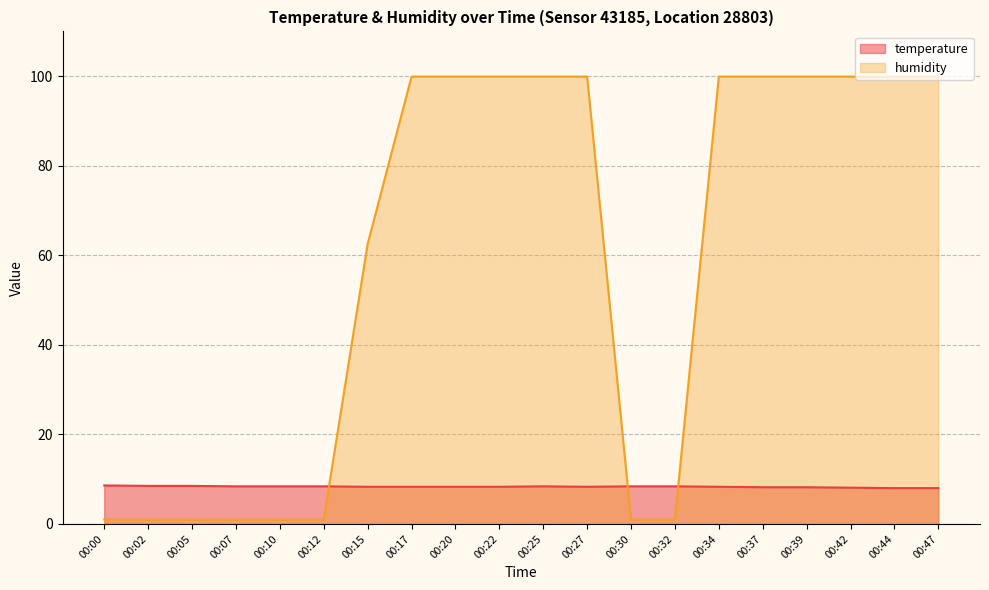

Where does the humidity series first go above 99?

00:17